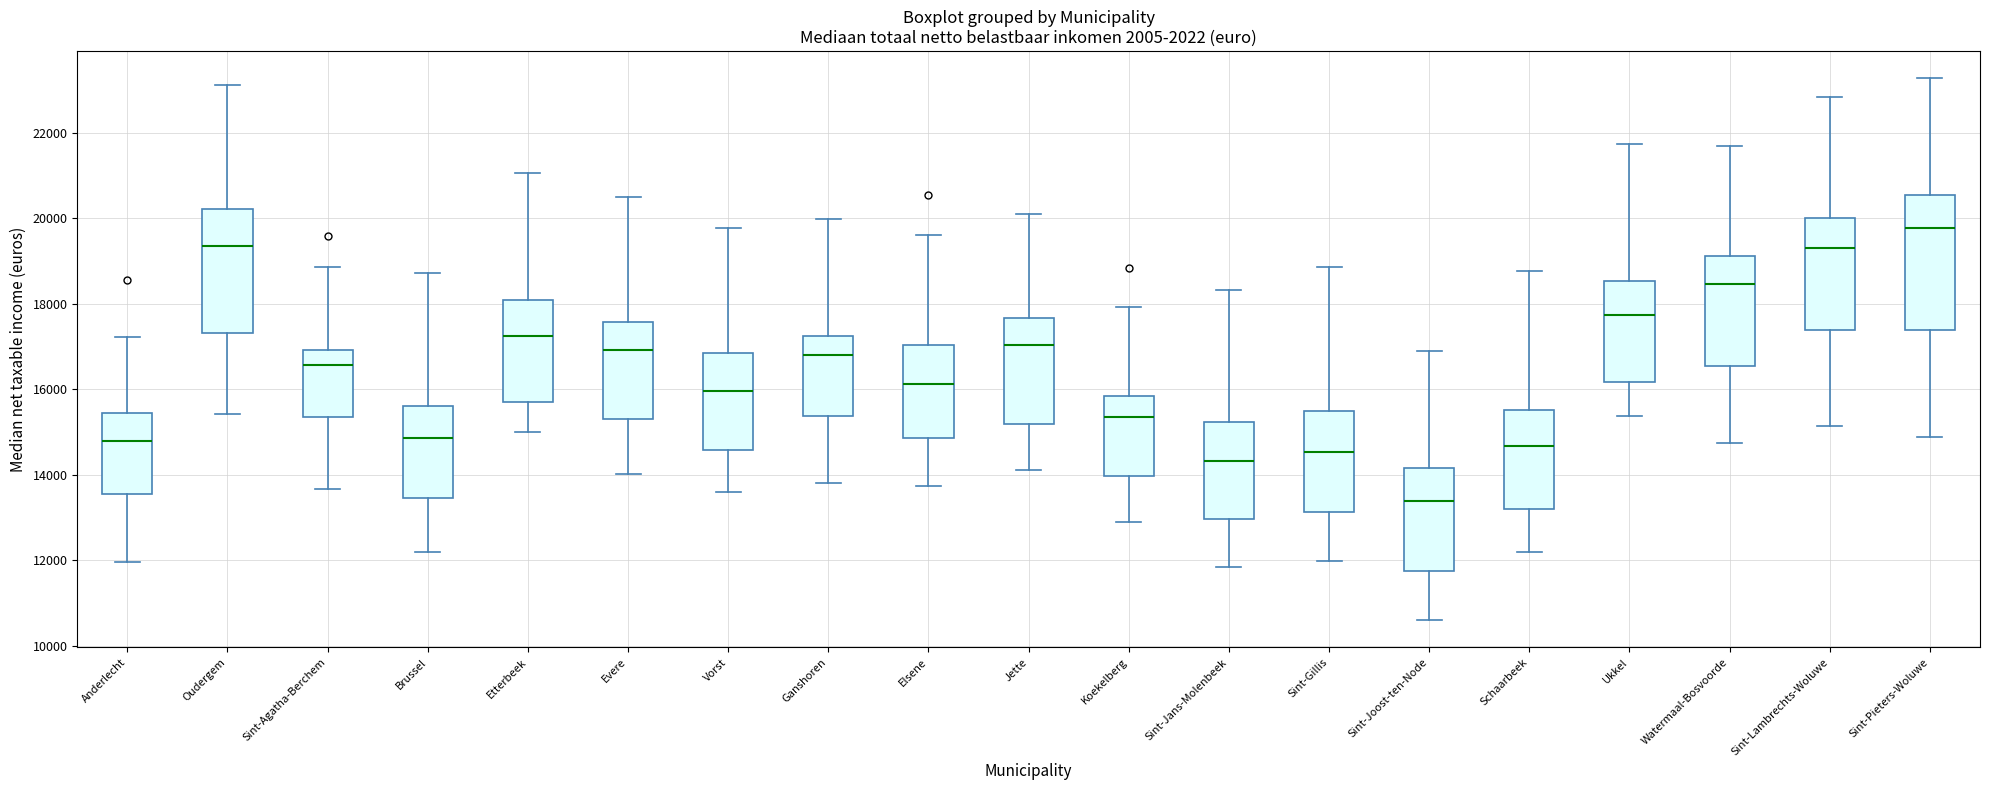

Reading left to right, transcribe this box plot: for each box, give where its median line is, the range the box spans, and where its two whiskers end, as read against the y-axis. The values are not printed on the chart, so give them approximately, as read against the axis.

Anderlecht: median 14800, box 13600 to 15400, whiskers 12000 to 17200
Oudergem: median 19400, box 17400 to 20200, whiskers 15400 to 23200
Sint-Agatha-Berchem: median 16600, box 15400 to 17000, whiskers 13600 to 18800
Brussel: median 14800, box 13400 to 15600, whiskers 12200 to 18800
Etterbeek: median 17200, box 15800 to 18000, whiskers 15000 to 21000
Evere: median 17000, box 15400 to 17600, whiskers 14000 to 20400
Vorst: median 16000, box 14600 to 16800, whiskers 13600 to 19800
Ganshoren: median 16800, box 15400 to 17200, whiskers 13800 to 20000
Elsene: median 16200, box 14800 to 17000, whiskers 13800 to 19600
Jette: median 17000, box 15200 to 17600, whiskers 14200 to 20200
Koekelberg: median 15400, box 14000 to 15800, whiskers 12800 to 18000
Sint-Jans-Molenbeek: median 14400, box 13000 to 15200, whiskers 11800 to 18400
Sint-Gillis: median 14600, box 13200 to 15400, whiskers 12000 to 18800
Sint-Joost-ten-Node: median 13400, box 11800 to 14200, whiskers 10600 to 16800
Schaarbeek: median 14600, box 13200 to 15600, whiskers 12200 to 18800
Ukkel: median 17800, box 16200 to 18600, whiskers 15400 to 21800
Watermaal-Bosvoorde: median 18400, box 16600 to 19200, whiskers 14800 to 21600
Sint-Lambrechts-Woluwe: median 19200, box 17400 to 20000, whiskers 15200 to 22800
Sint-Pieters-Woluwe: median 19800, box 17400 to 20600, whiskers 14800 to 23200